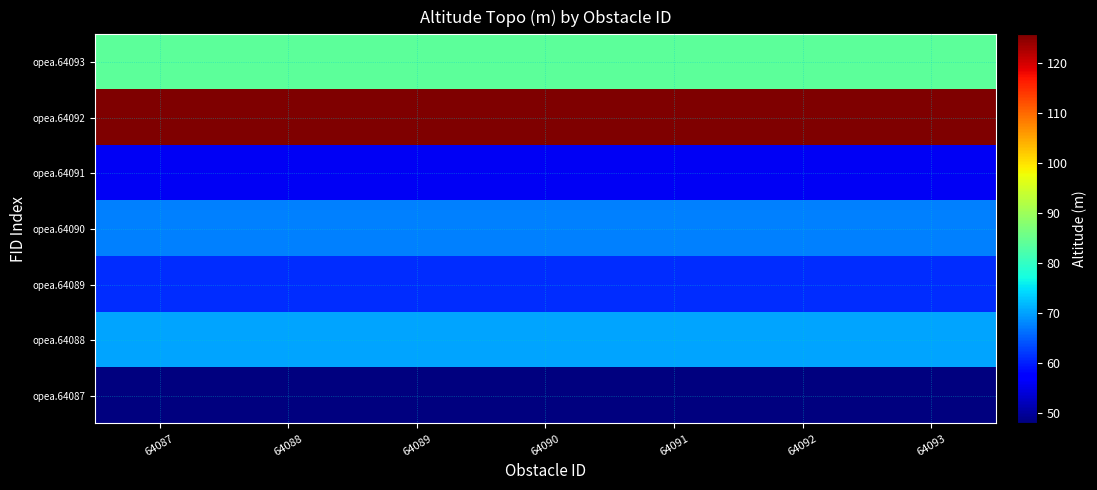

What is the minimum value shown in the chart?

47.9